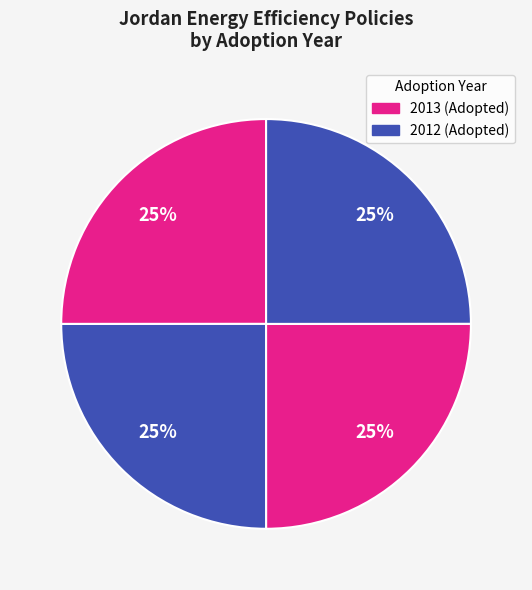

How many slices are in this pie chart?

4